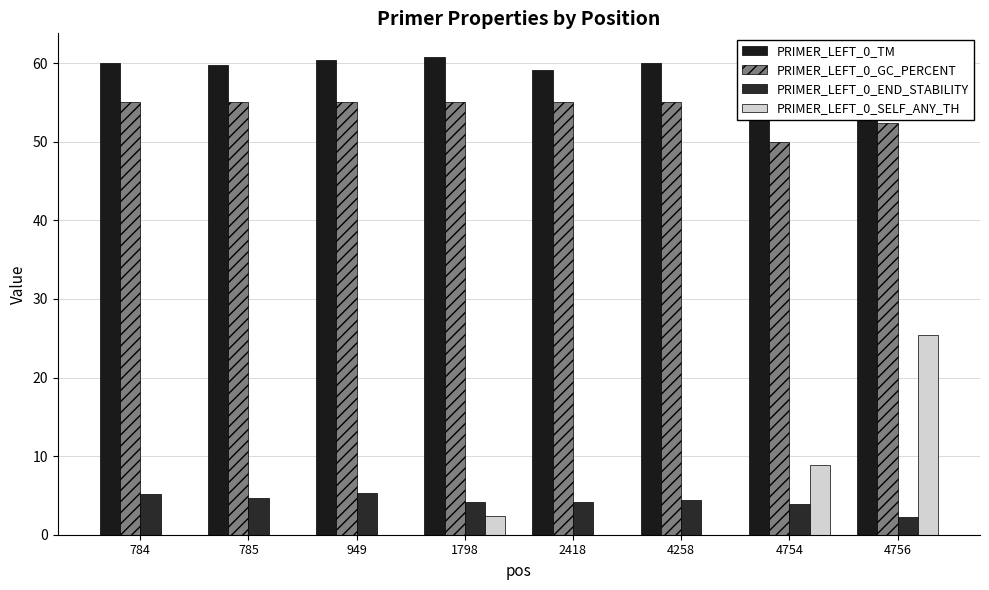

Rank the series by their maximum value, from lowest to highest.

PRIMER_LEFT_0_END_STABILITY, PRIMER_LEFT_0_SELF_ANY_TH, PRIMER_LEFT_0_GC_PERCENT, PRIMER_LEFT_0_TM